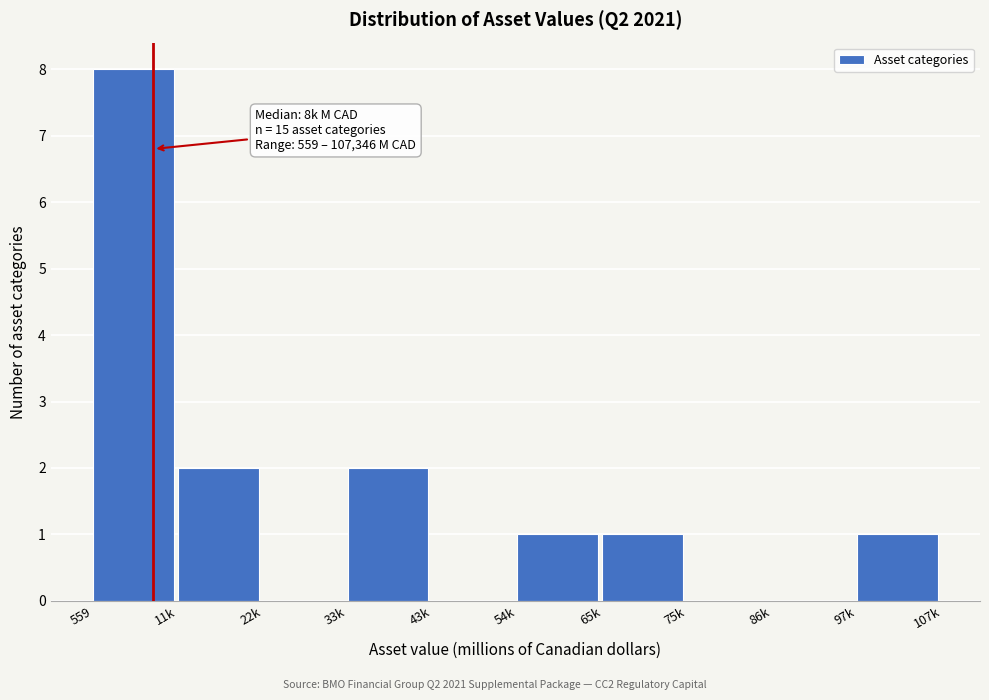

Reading right to left, transcribe all the data shown in this chart.

97k=1	86k=0	75k=0	65k=1	54k=1	43k=0	33k=2	22k=0	11k=2	559=8